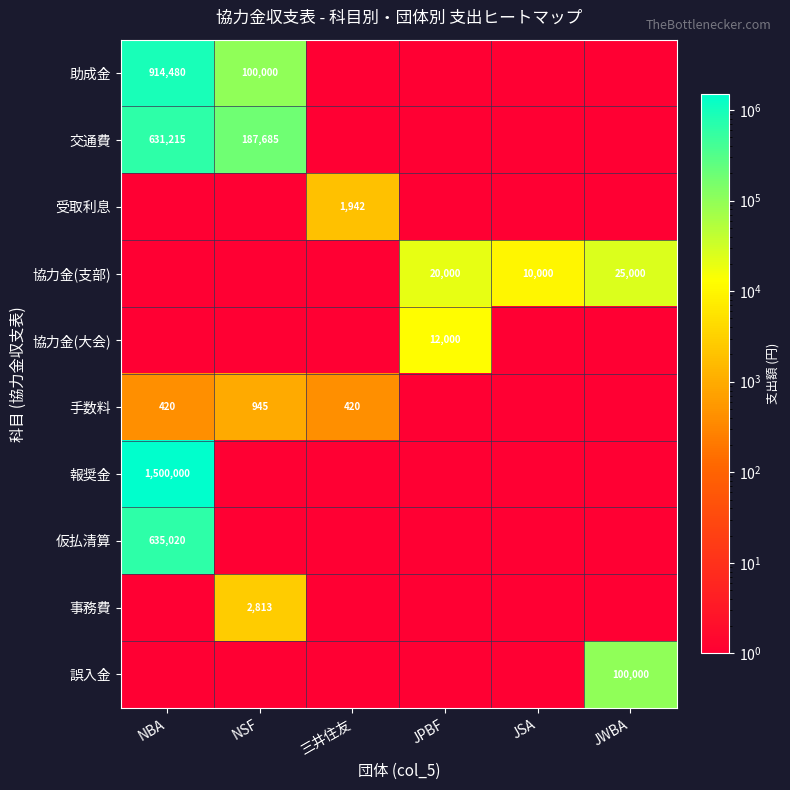

The 交通費 series shows 631215 at NBA. True or false?

True